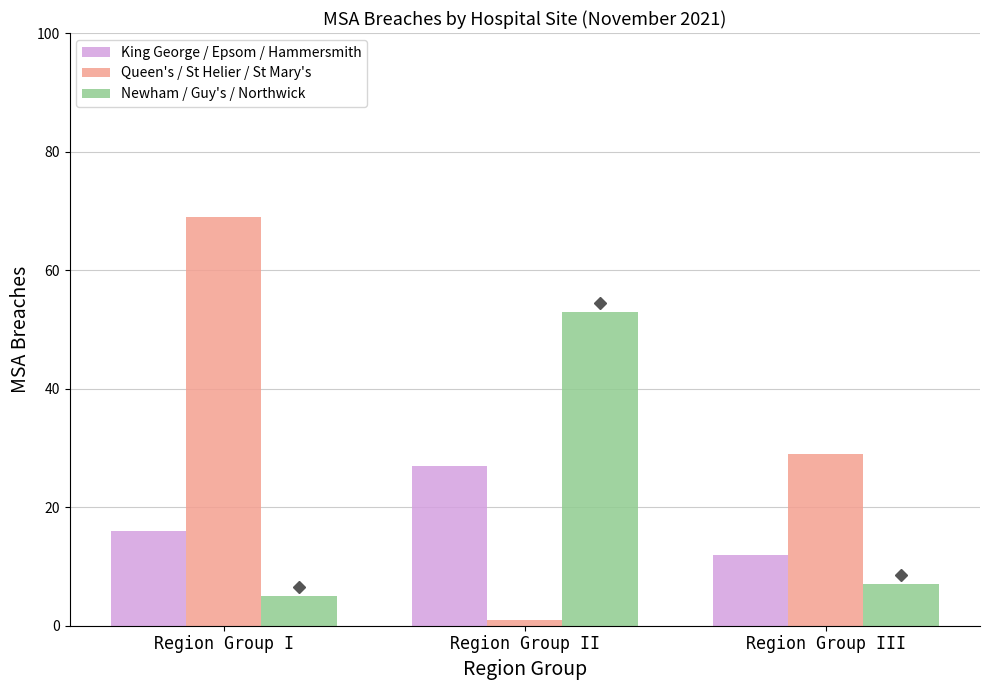

Is it true that Newham / Guy's / Northwick equals 7 at Region Group III?

True